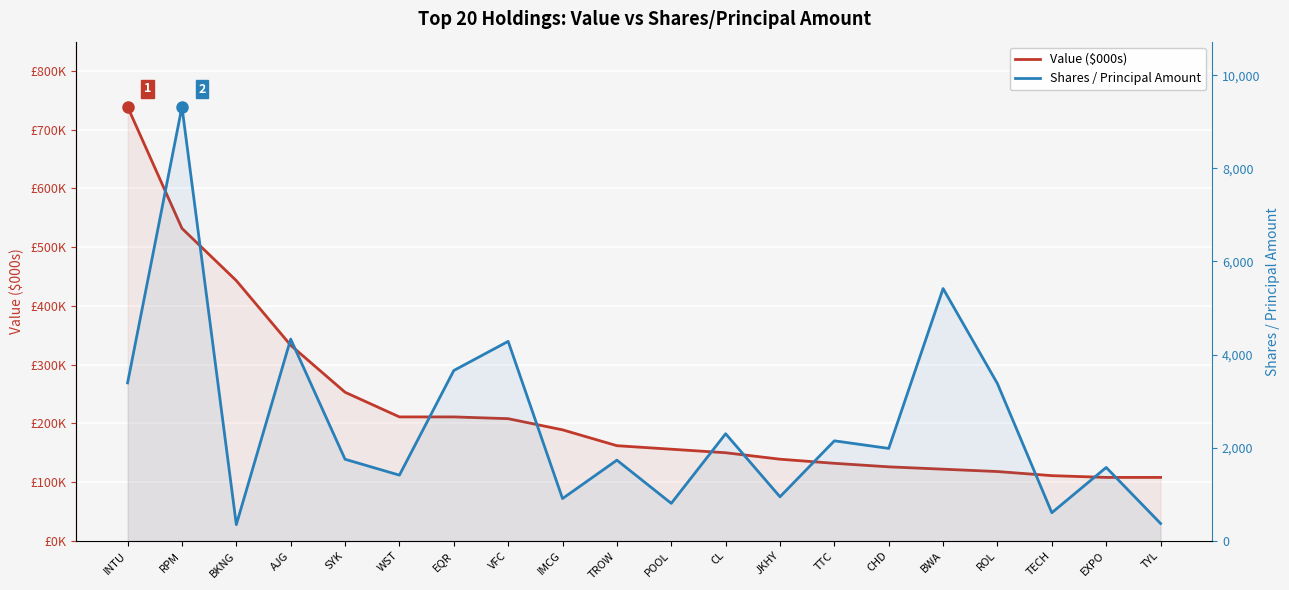

How many data points in Value ($000s) are above 162000?

9